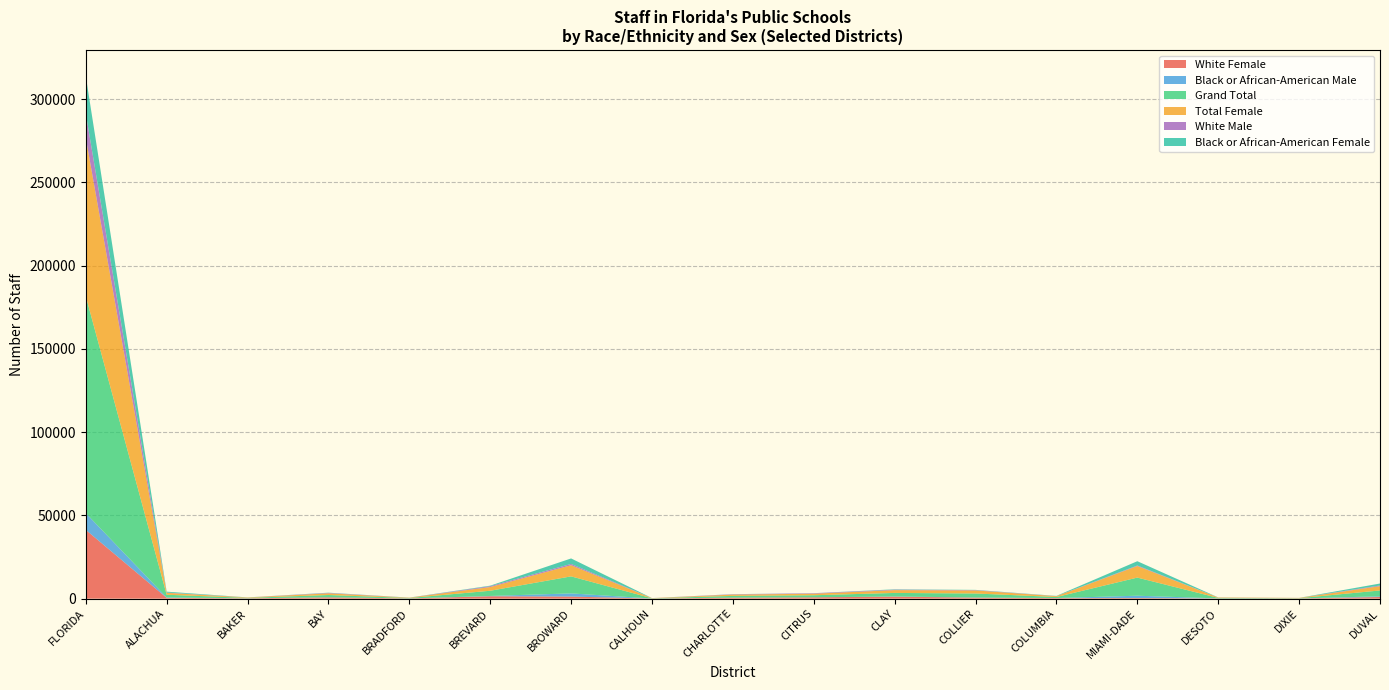

Reading left to right, list all the values displayed in this chart.

White Female: FLORIDA=41319	ALACHUA=498	BAKER=205	BAY=784	BRADFORD=148	BREVARD=1443	BROWARD=1255	CALHOUN=85	CHARLOTTE=580	CITRUS=796	CLAY=1217	COLLIER=604	COLUMBIA=327	MIAMI-DADE=373	DESOTO=135	DIXIE=130	DUVAL=995
Black or African-American Male: FLORIDA=10049	ALACHUA=233	BAKER=7	BAY=63	BRADFORD=16	BREVARD=180	BROWARD=1908	CALHOUN=3	CHARLOTTE=34	CITRUS=14	CLAY=99	COLLIER=100	COLUMBIA=54	MIAMI-DADE=1392	DESOTO=20	DIXIE=4	DUVAL=426
Grand Total: FLORIDA=130326	ALACHUA=1627	BAKER=273	BAY=1349	BRADFORD=231	BREVARD=3129	BROWARD=10226	CALHOUN=129	CHARLOTTE=1055	CITRUS=1244	CLAY=2130	COLLIER=2408	COLUMBIA=611	MIAMI-DADE=10896	DESOTO=298	DIXIE=170	DUVAL=3510
Total Female: FLORIDA=95095	ALACHUA=1145	BAKER=233	BAY=1014	BRADFORD=187	BREVARD=2236	BROWARD=6697	CALHOUN=107	CHARLOTTE=769	CITRUS=921	CLAY=1674	COLLIER=1824	COLUMBIA=489	MIAMI-DADE=6945	DESOTO=236	DIXIE=145	DUVAL=2578
White Male: FLORIDA=14591	ALACHUA=183	BAKER=29	BAY=254	BRADFORD=27	BREVARD=523	BROWARD=781	CALHOUN=18	CHARLOTTE=218	CITRUS=282	CLAY=300	COLLIER=203	COLUMBIA=60	MIAMI-DADE=313	DESOTO=29	DIXIE=20	DUVAL=404
Black or African-American Female: FLORIDA=22483	ALACHUA=521	BAKER=17	BAY=130	BRADFORD=39	BREVARD=299	BROWARD=3296	CALHOUN=18	CHARLOTTE=53	CITRUS=37	CLAY=205	COLLIER=138	COLUMBIA=122	MIAMI-DADE=2573	DESOTO=41	DIXIE=10	DUVAL=1182